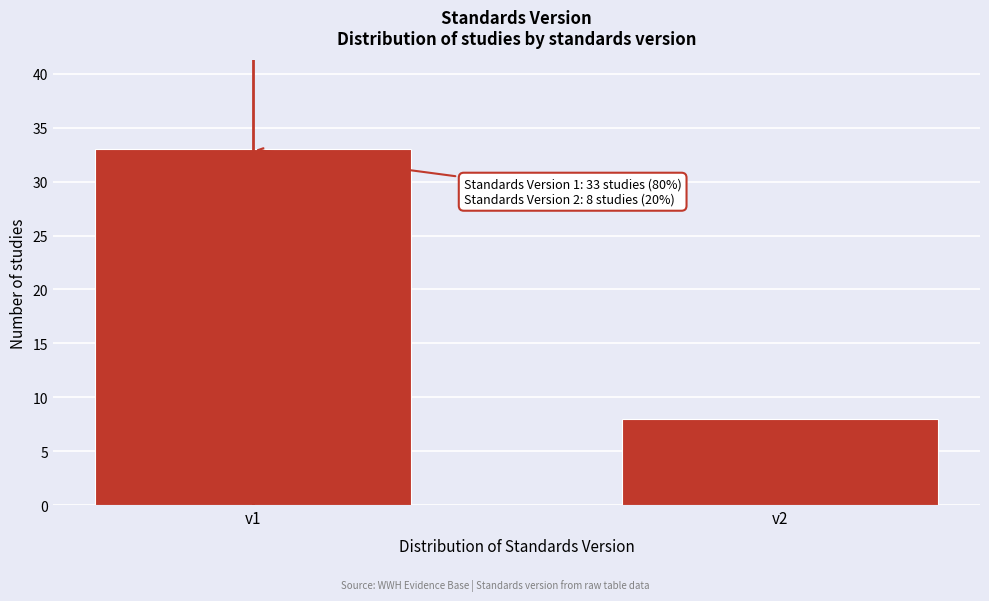

Reading right to left, what are all the values shown in this chart?

v2=8	v1=33